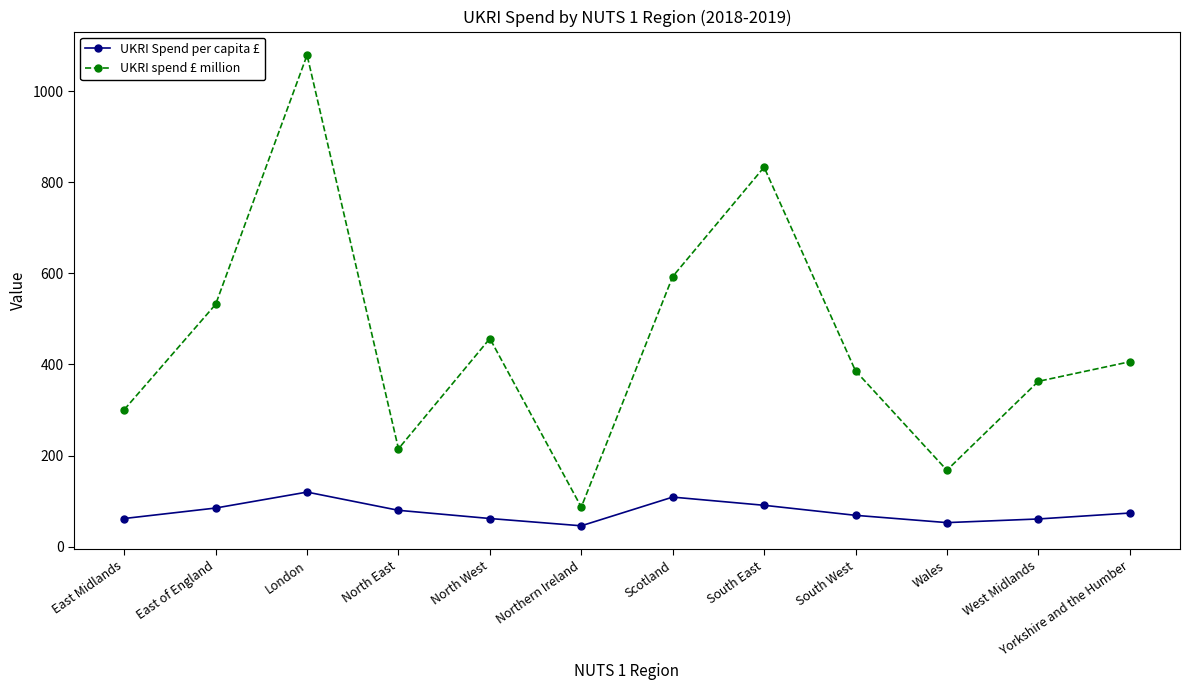

List the labels in order of UKRI spend £ million value, smallest first.

Northern Ireland, Wales, North East, East Midlands, West Midlands, South West, Yorkshire and the Humber, North West, East of England, Scotland, South East, London